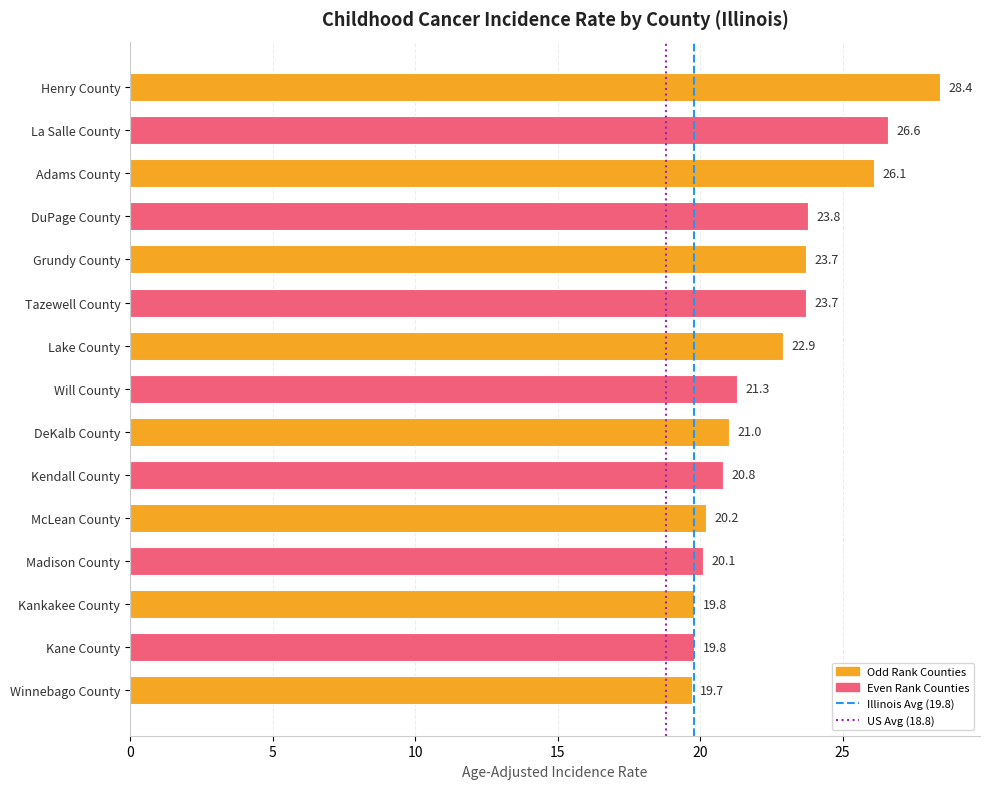

True or false: the data shows 23.7 at Grundy County.

True